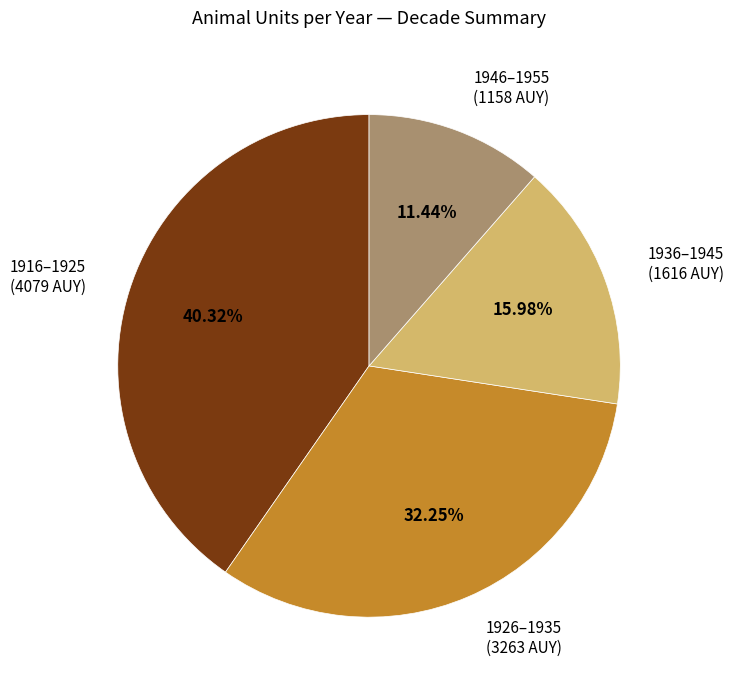

Is there a majority slice in this chart?

No